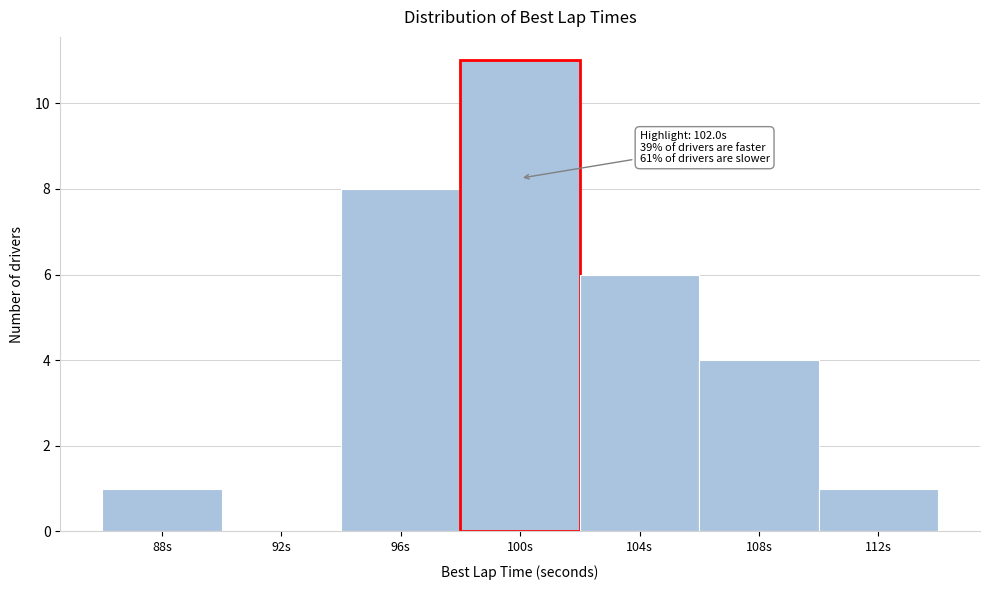

Reading right to left, list all the values displayed in this chart.

112s=1	108s=4	104s=6	100s=11	96s=8	92s=0	88s=1